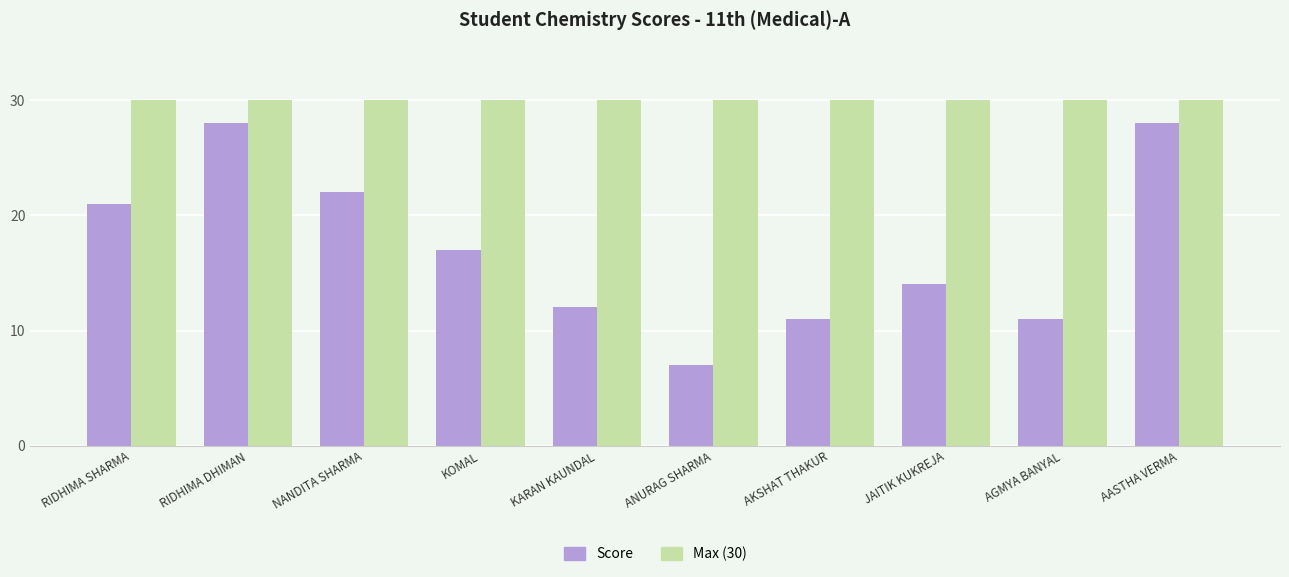

Which category has the lowest value across all series?

ANURAG SHARMA